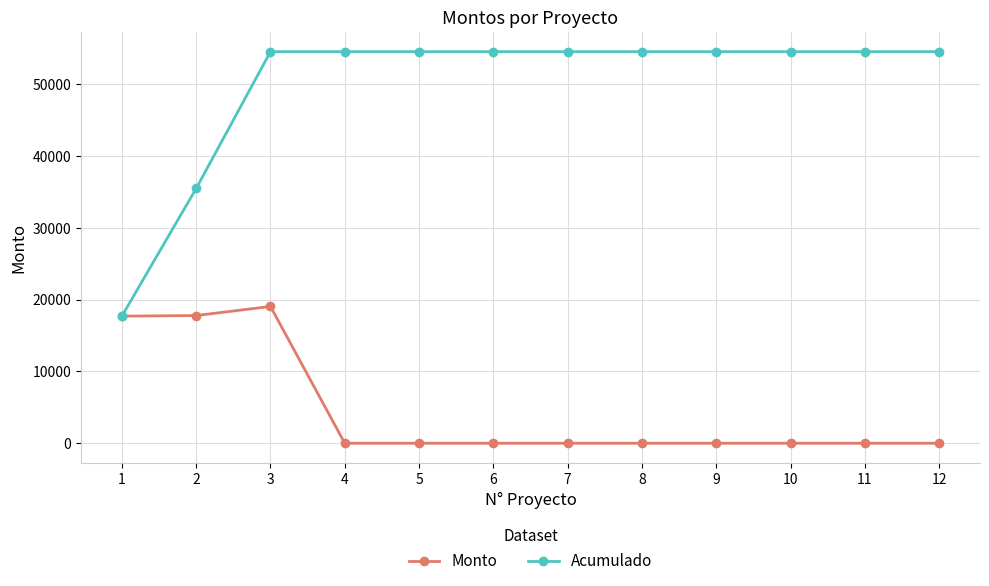

What are all the series names shown in the legend?

Monto, Acumulado